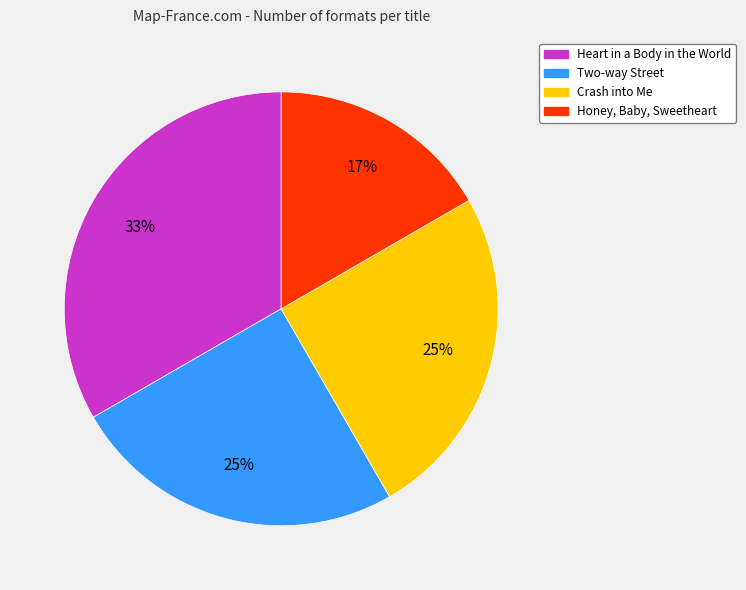

What is the ratio of the value at Heart in a Body in the World to the value at Two-way Street?

1.3